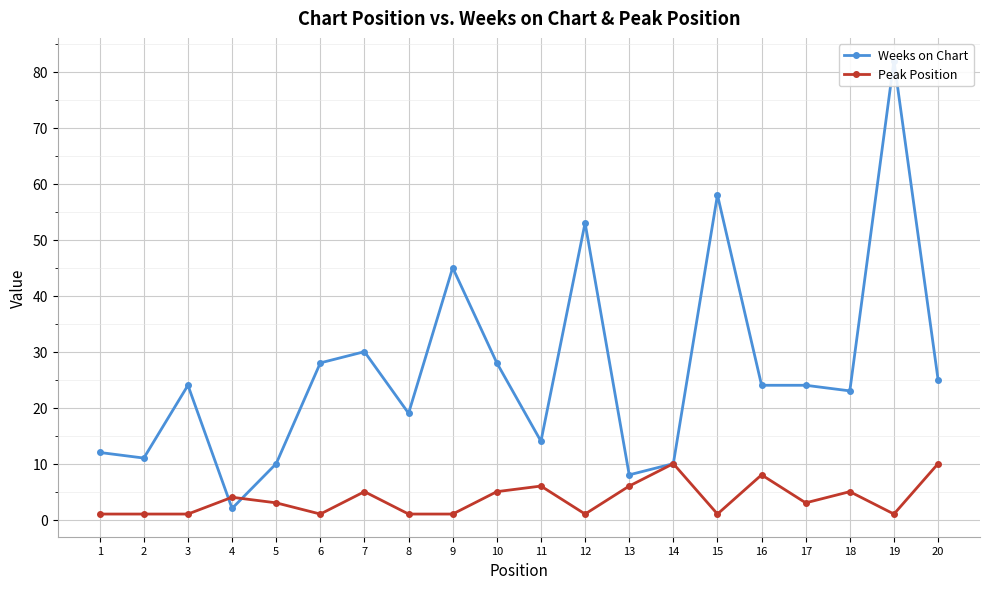

The Weeks on Chart series shows 7 at 2. True or false?

False